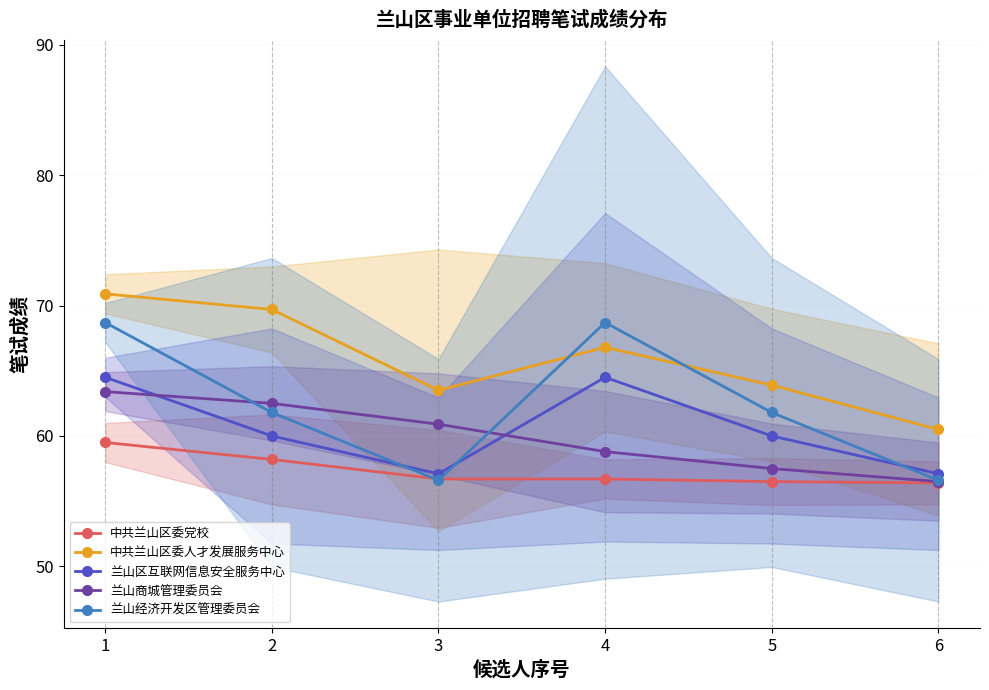

True or false: 兰山区互联网信息安全服务中心 has more than 1 points higher than both neighbors.

False